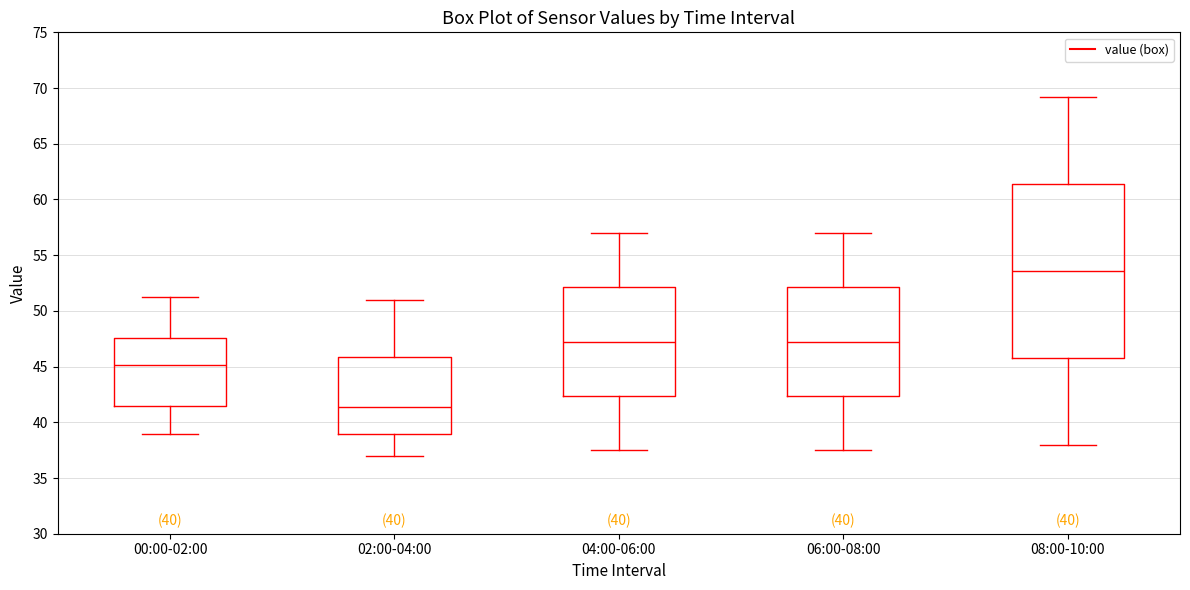

Reading left to right, read every box against the y-axis: the position of its median line, the range the box covers, and the ends of its whiskers. The values are not printed on the chart, so give them approximately, as read against the axis.

00:00-02:00: median 45.0, box 41.5 to 47.5, whiskers 39.0 to 51.0
02:00-04:00: median 41.5, box 39.0 to 46.0, whiskers 37.0 to 51.0
04:00-06:00: median 47.5, box 42.5 to 52.0, whiskers 37.5 to 57.0
06:00-08:00: median 47.5, box 42.5 to 52.0, whiskers 37.5 to 57.0
08:00-10:00: median 53.5, box 46.0 to 61.5, whiskers 38.0 to 69.0